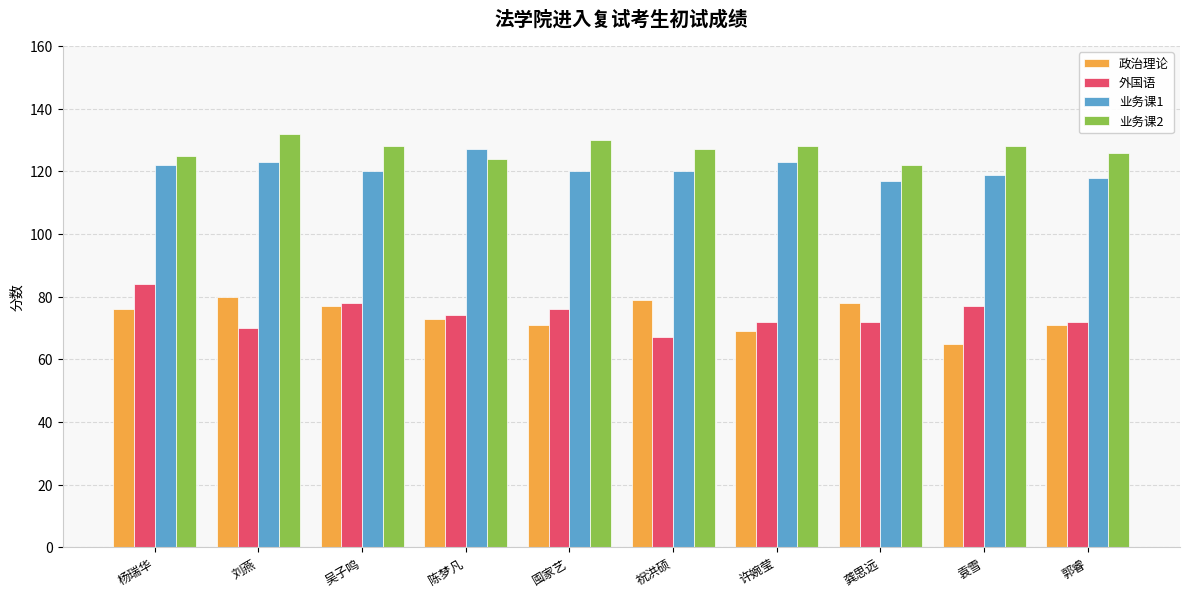

At how many categories does at least one series exceed 95?

10